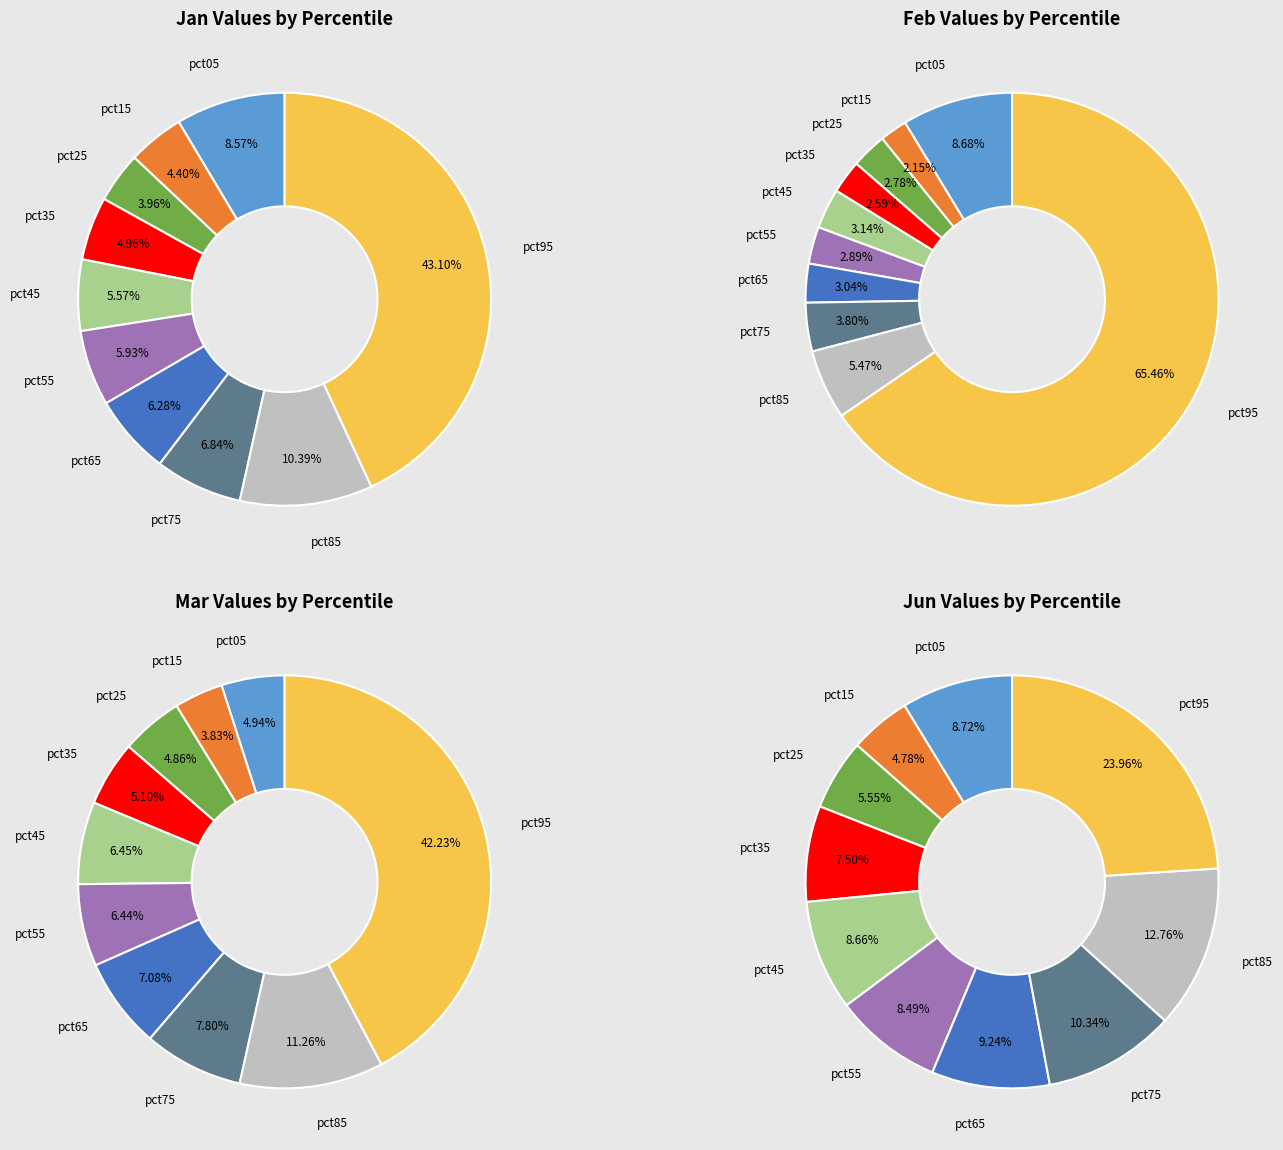

Which has a higher value, pct35 or pct95?

pct95